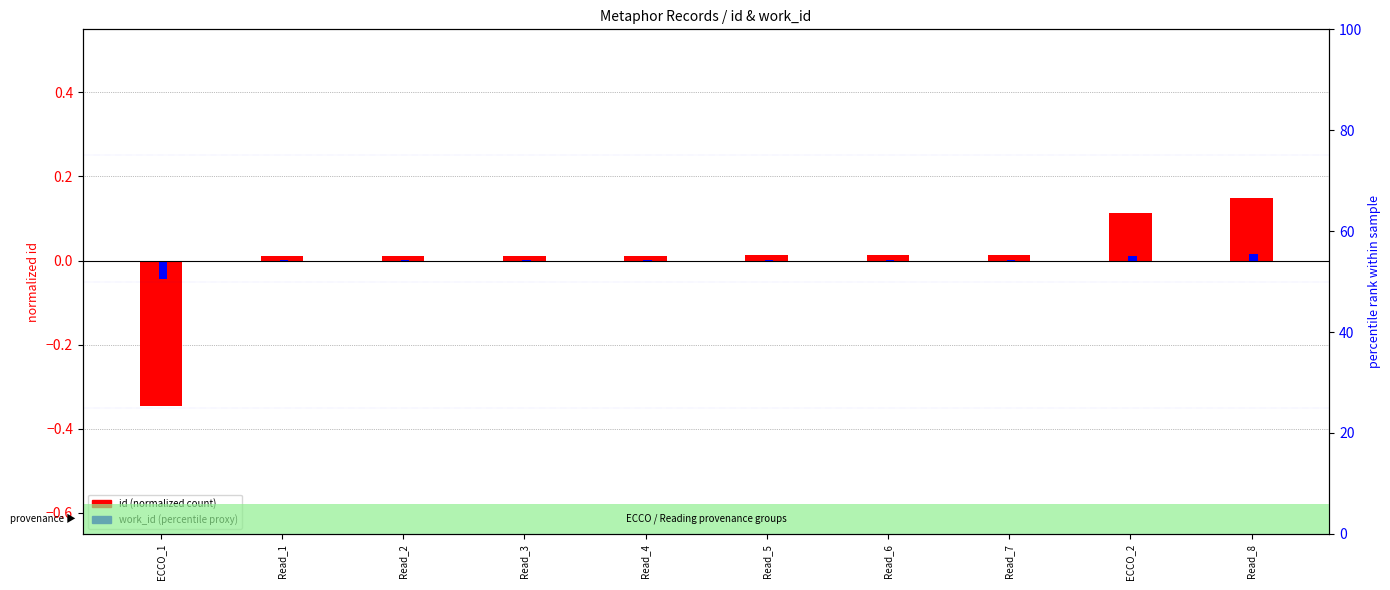

What is the label of the 2nd bar from the left?

Read_1